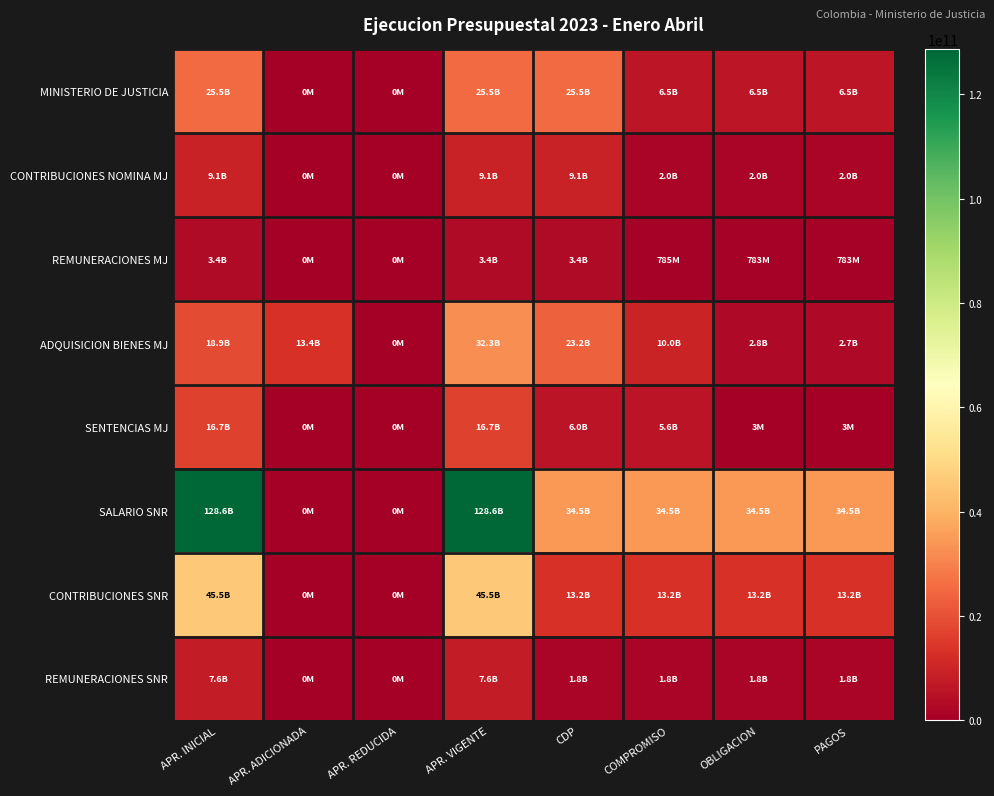

List the series in order of their peak value, lowest first.

REMUNERACIONES MJ, REMUNERACIONES SNR, CONTRIBUCIONES NOMINA MJ, SENTENCIAS MJ, MINISTERIO DE JUSTICIA, ADQUISICION BIENES MJ, CONTRIBUCIONES SNR, SALARIO SNR